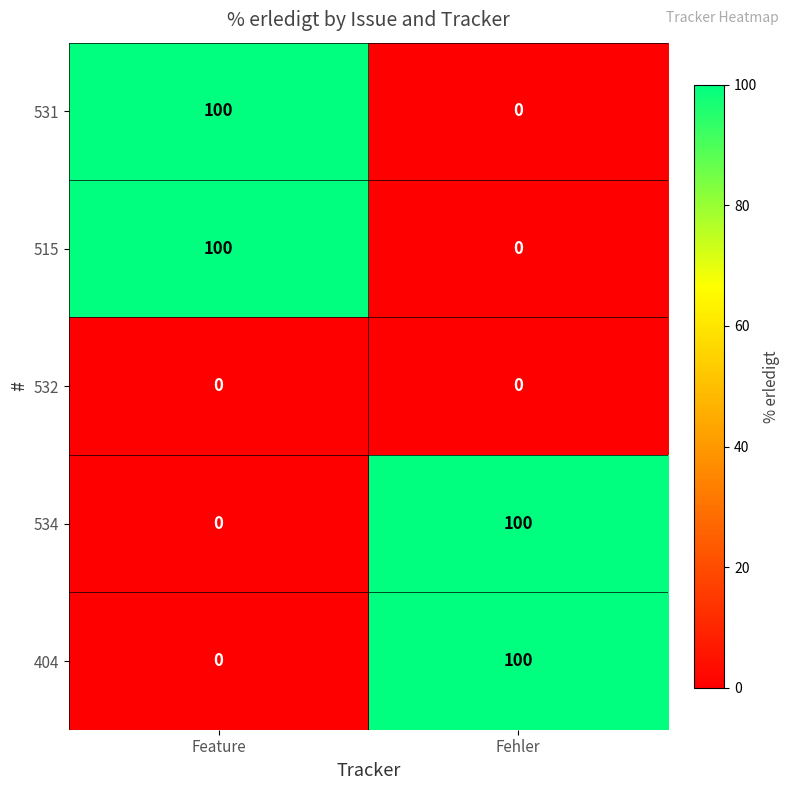

What is the maximum value for 404?

100